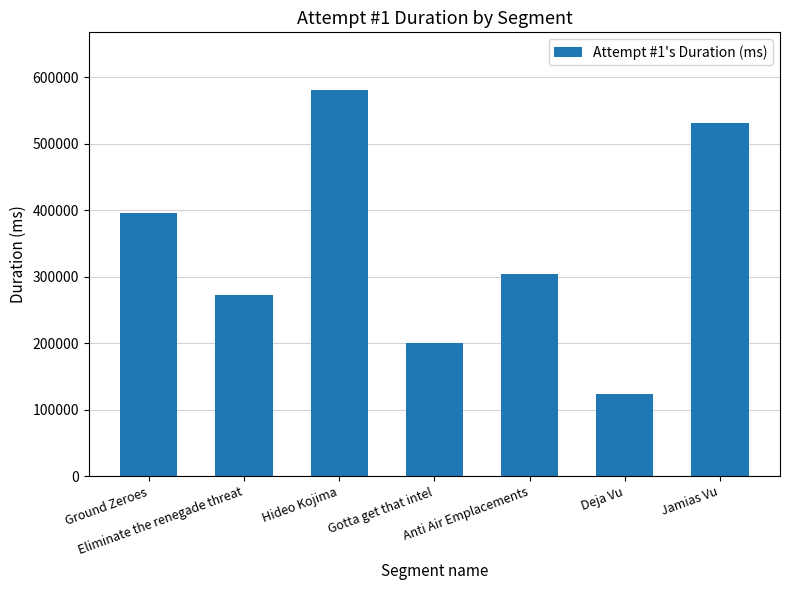

At which category does the chart reach its minimum across all series?

Deja Vu